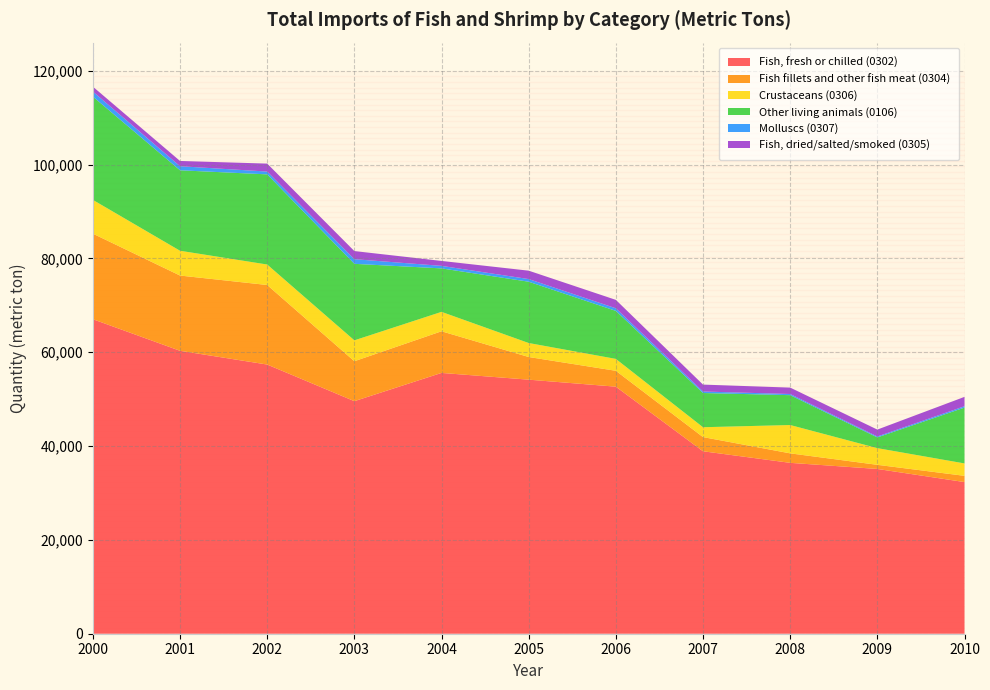

Reading left to right, list all the values displayed in this chart.

Fish, fresh or chilled (0302): 67041.5	60310.4	57378.6	49571.4	55593.9	54155.5	52661.8	38892.3	36425.9	35123.0	32326.1
Fish fillets and other fish meat (0304): 18237.6	16039.0	16956.8	8513.2	8876.5	4830.5	3384.1	3023.4	2021.3	880.6	1330.7
Crustaceans (0306): 7200.7	5285.6	4364.7	4453.2	4138.2	2981.1	2537.5	2099.8	6041.4	3556.2	2642.6
Other living animals (0106): 22015.1	17152.0	19217.4	16309.6	9266.9	13066.7	10232.7	7294.5	6363.2	2283.6	11906.1
Molluscs (0307): 1076.4	865.6	597.7	987.8	537.9	564.0	552.9	321.4	246.1	197.5	287.8
Fish, dried/salted/smoked (0305): 1041.5	1120.7	1696.8	1732.8	1051.2	1789.5	1795.1	1473.2	1366.2	1473.4	1993.4